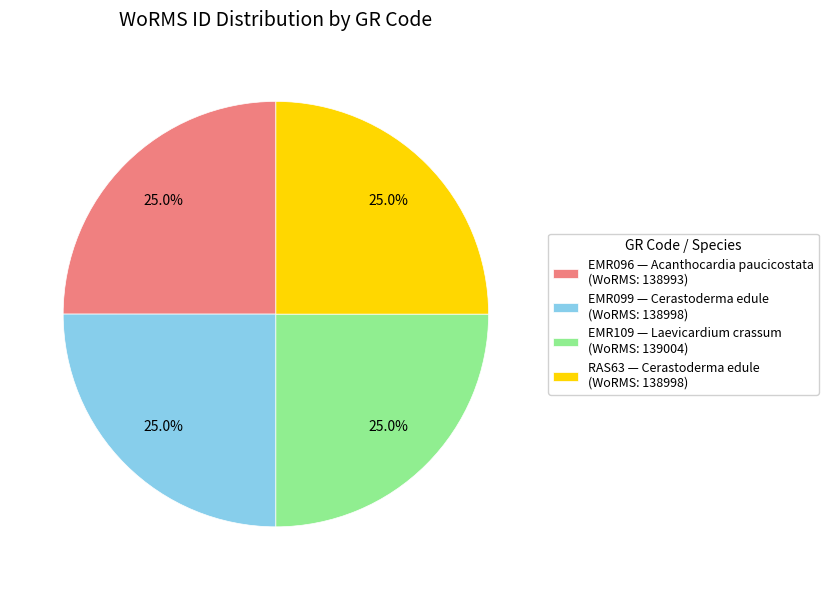

How many segments does this pie chart have?

4